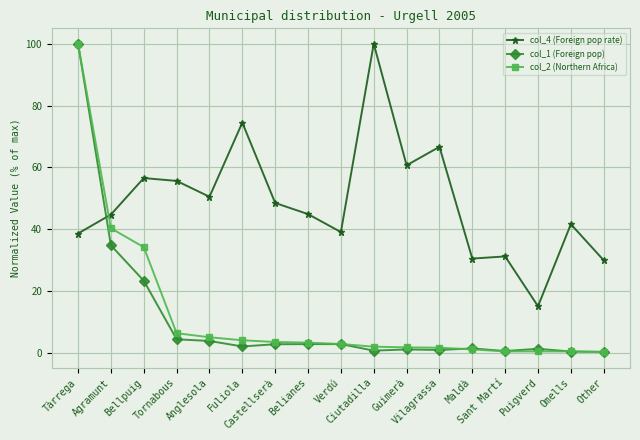

What value does the col_2 (Northern Africa) series have at Vilagrassa?

1.7